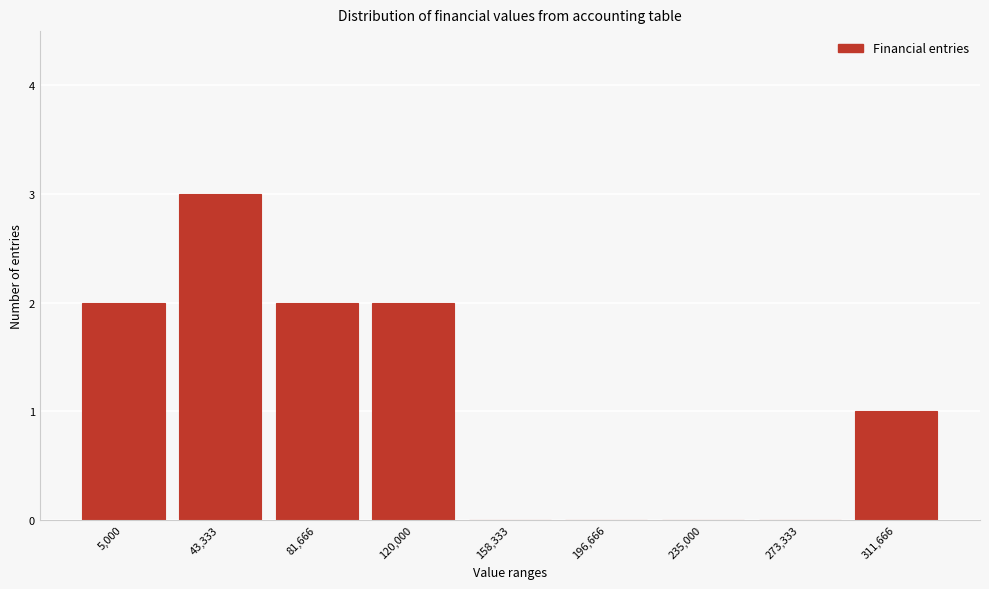

Reading left to right, list all the values displayed in this chart.

5,000=2	43,333=3	81,666=2	120,000=2	158,333=0	196,666=0	235,000=0	273,333=0	311,666=1